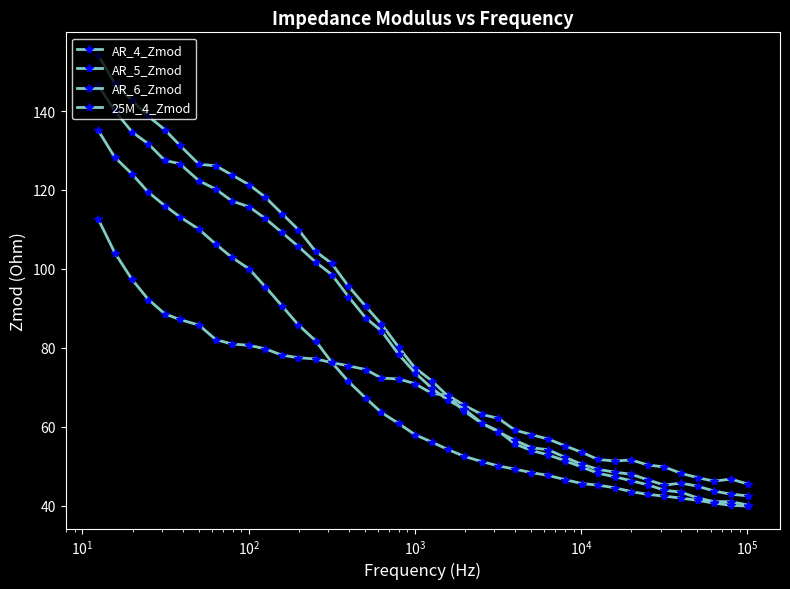

List the series in order of their peak value, lowest first.

AR_4_Zmod, 25M_4_Zmod, AR_6_Zmod, AR_5_Zmod